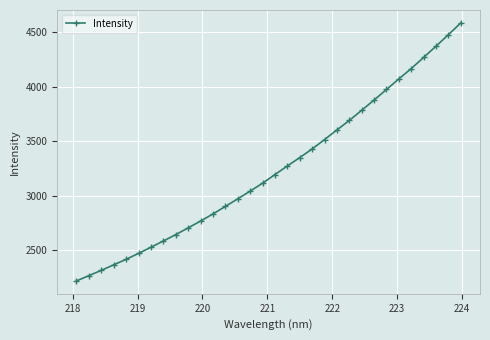

What is the difference between the second highest and second lowest values?

2209.7